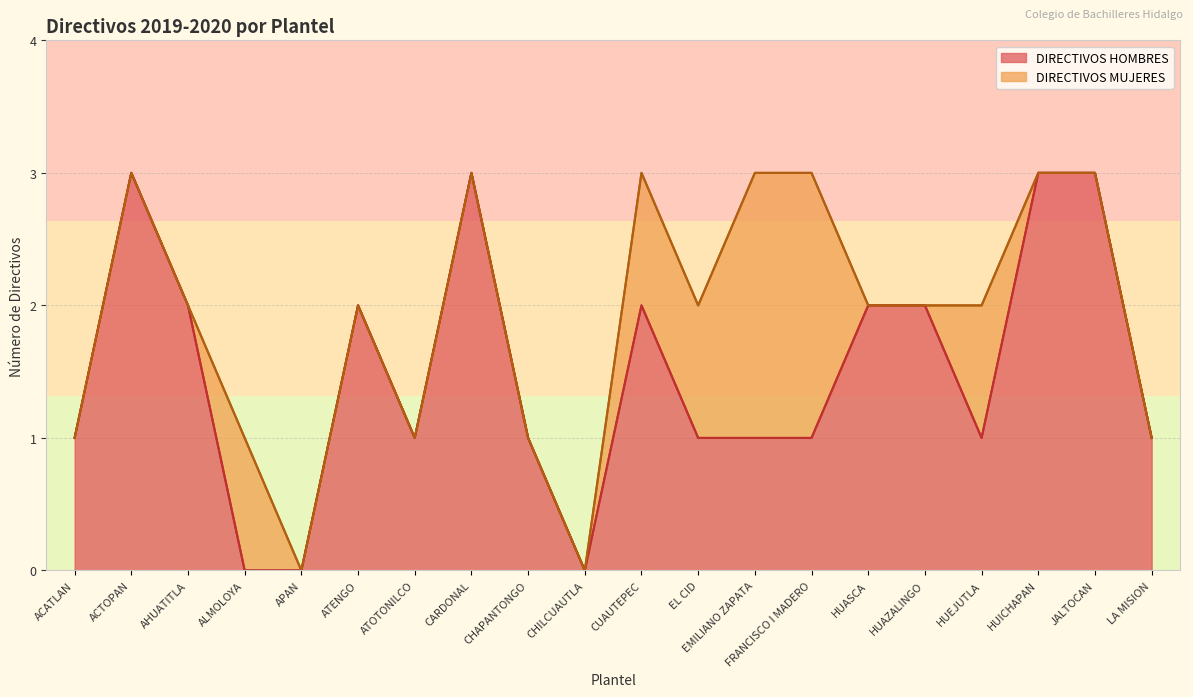

What is the sum of the values at APAN and HUICHAPAN?

3